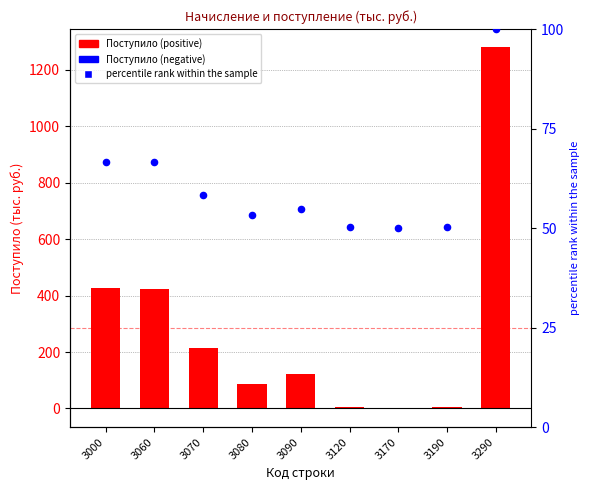

What is the total value across all series at 3120?

54.2